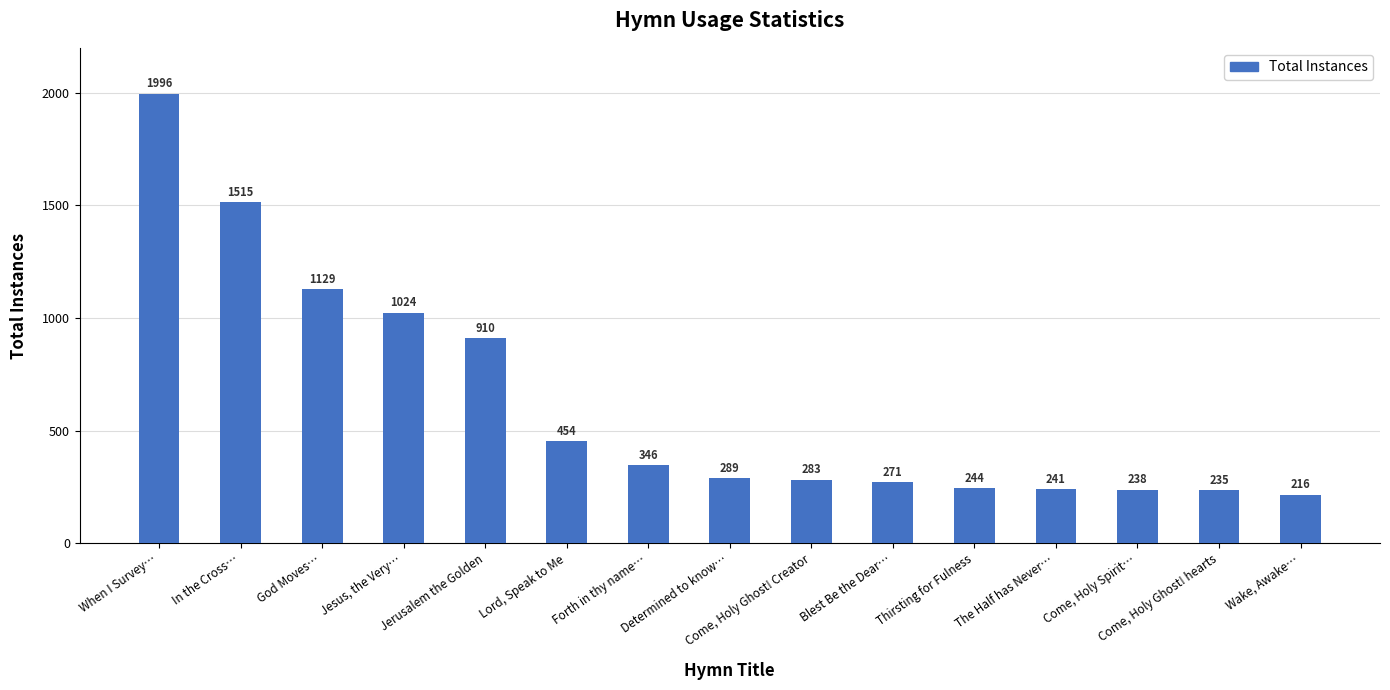

Approximately how many times larger is the value at God Moves… compared to When I Survey…?

0.6